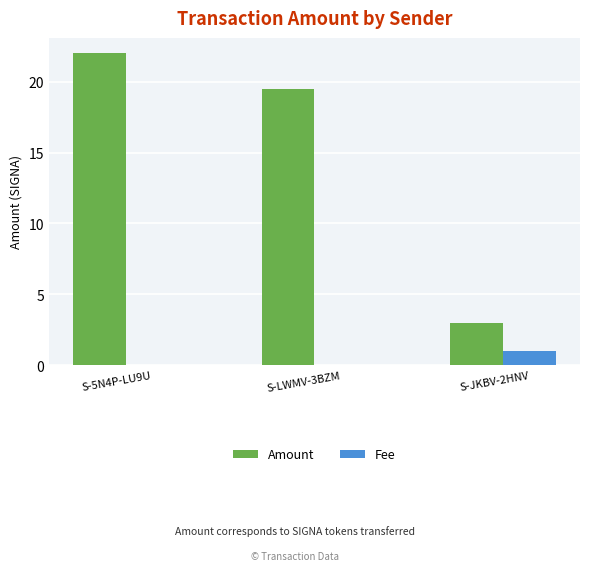

Is the value of Fee at S-LWMV-3BZM greater than the value of Amount at S-5N4P-LU9U?

No